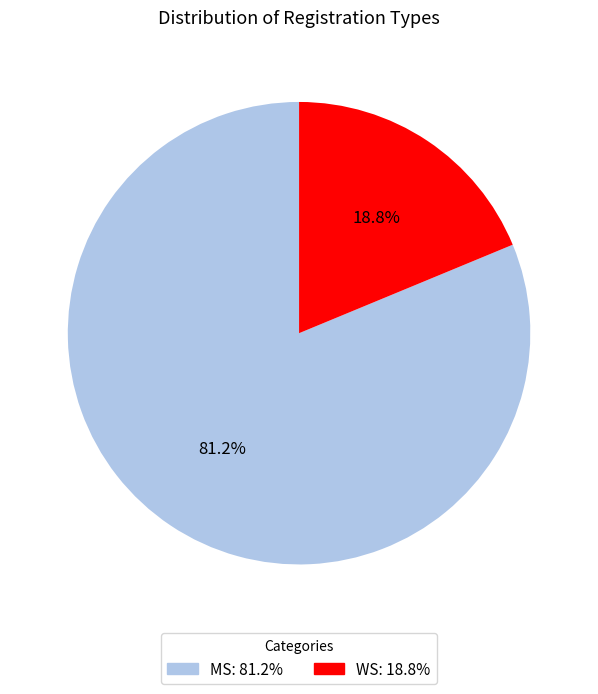

To the nearest percent, what is the difference between the largest and smallest slice percentages?

62%